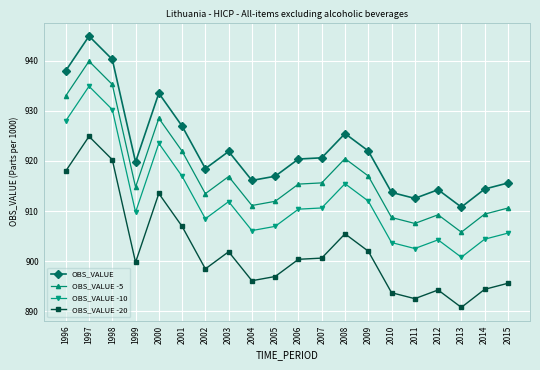

List the series in order of their peak value, lowest first.

OBS_VALUE -20, OBS_VALUE -10, OBS_VALUE -5, OBS_VALUE